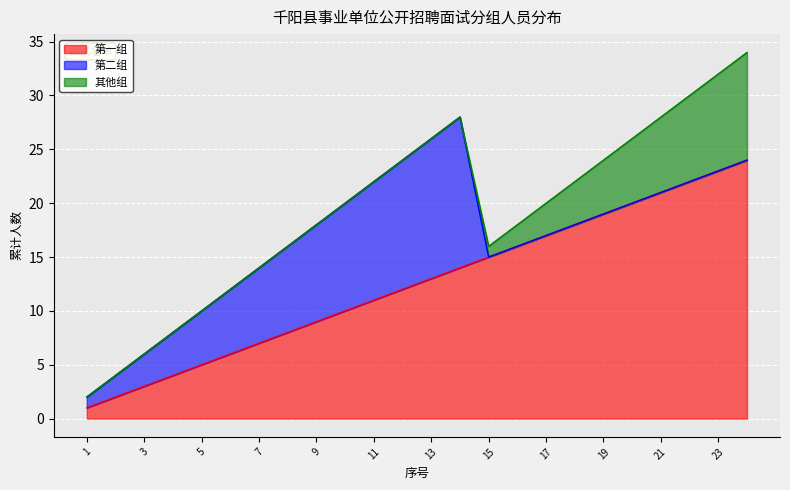

What is the sum of all 其他组 values?

55